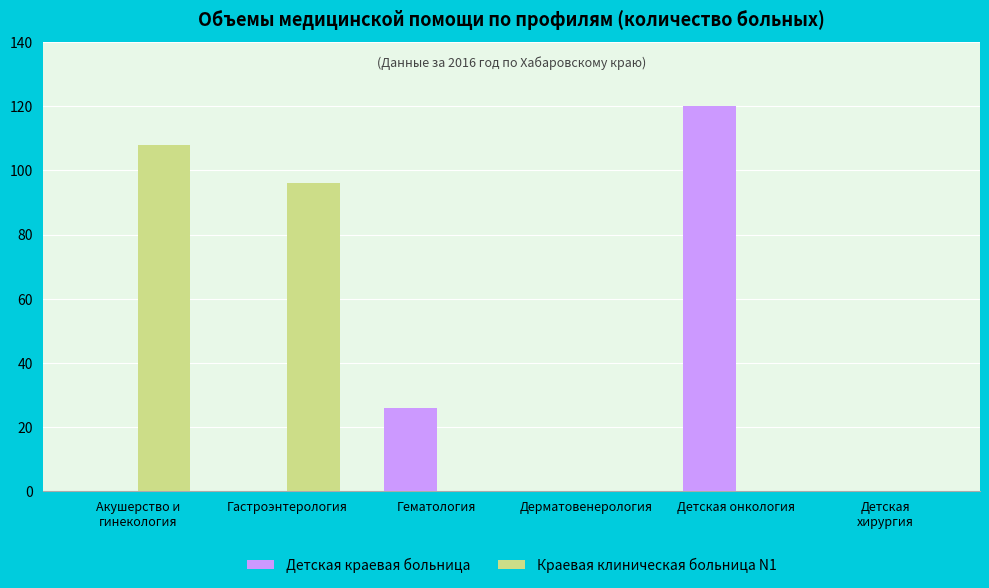

Count the number of categories in the chart.

6